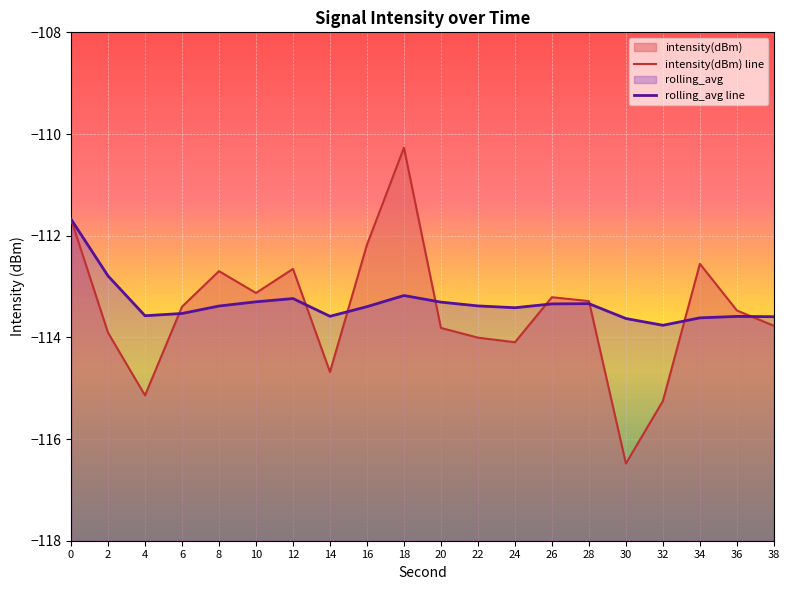

After their last crossing, which series has the higher values: intensity(dBm) line or rolling_avg line?

rolling_avg line